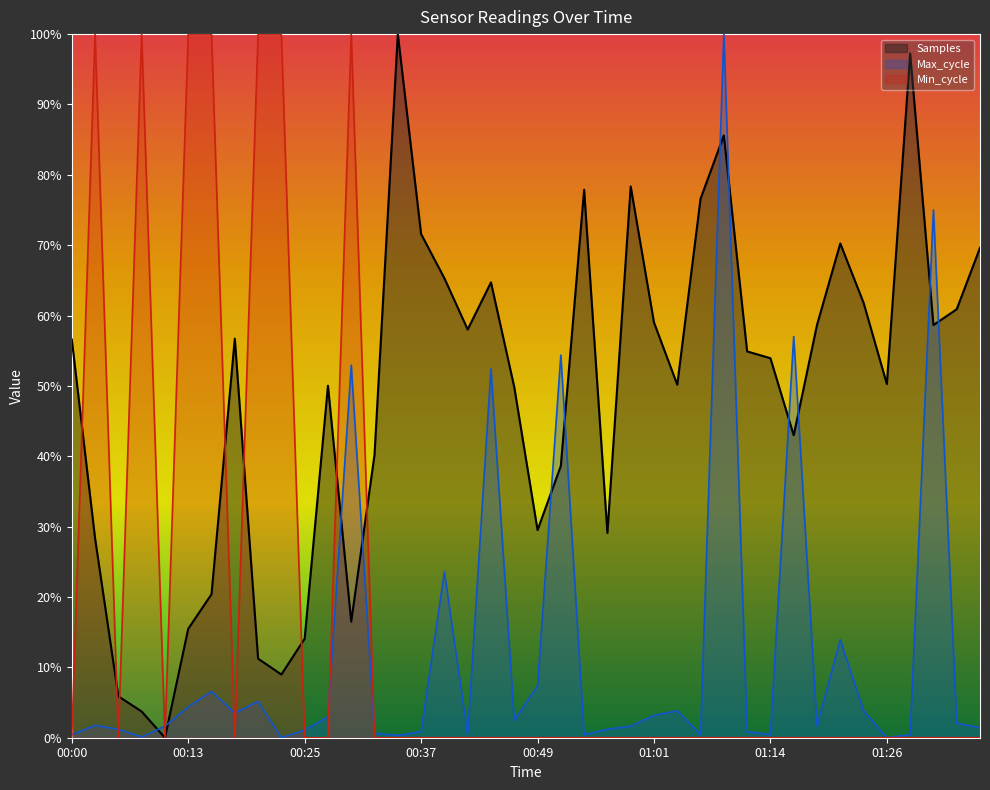

Does the chart have visible grid lines?

No